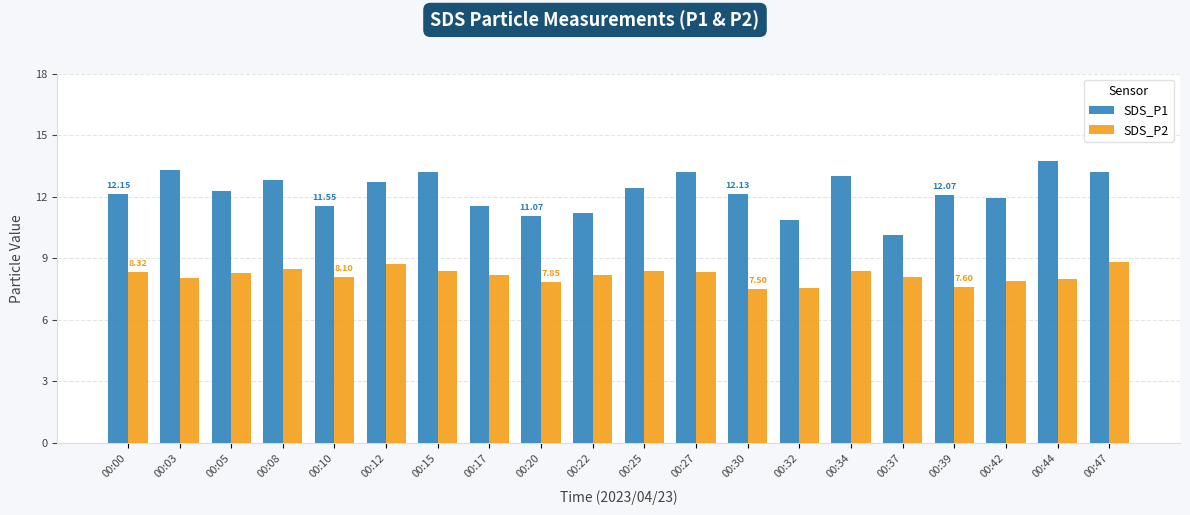

Which series has the widest spread of values?

SDS_P1